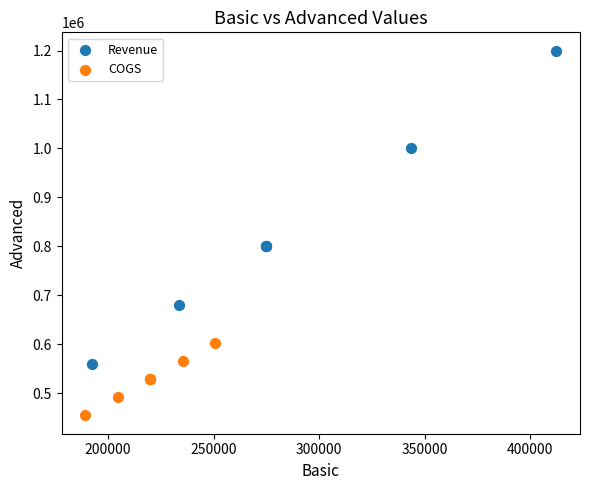

Which series has the largest Y range (max minus min)?

Revenue